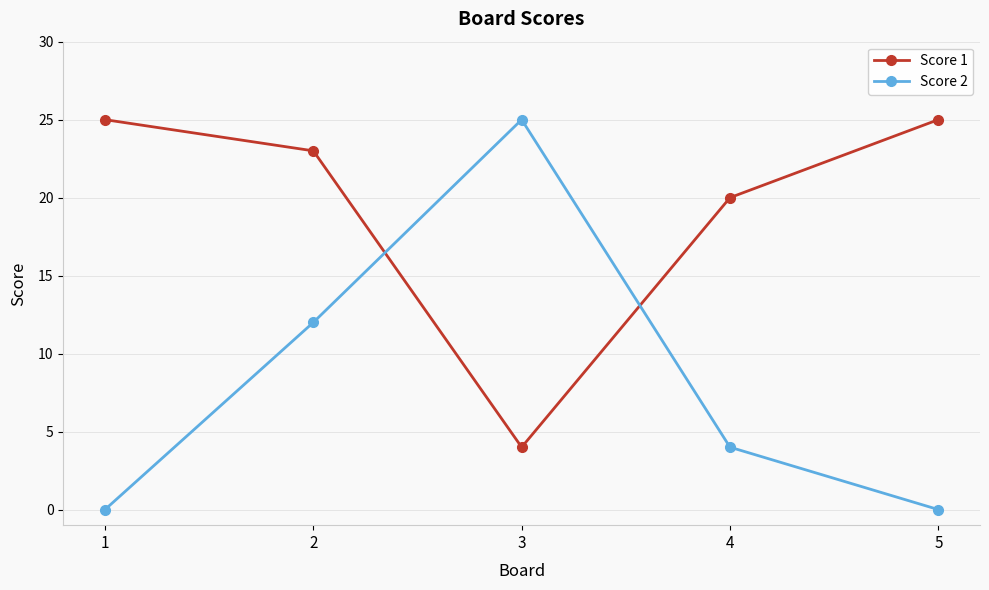

What are all the series names shown in the legend?

Score 1, Score 2